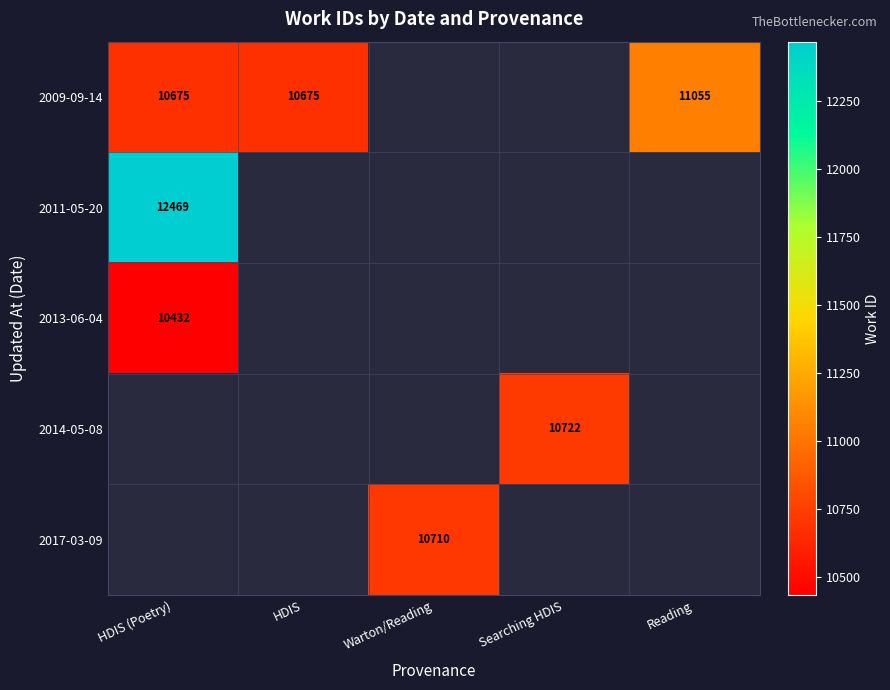

True or false: 2009-09-14 has a value of 11055 at Reading.

True